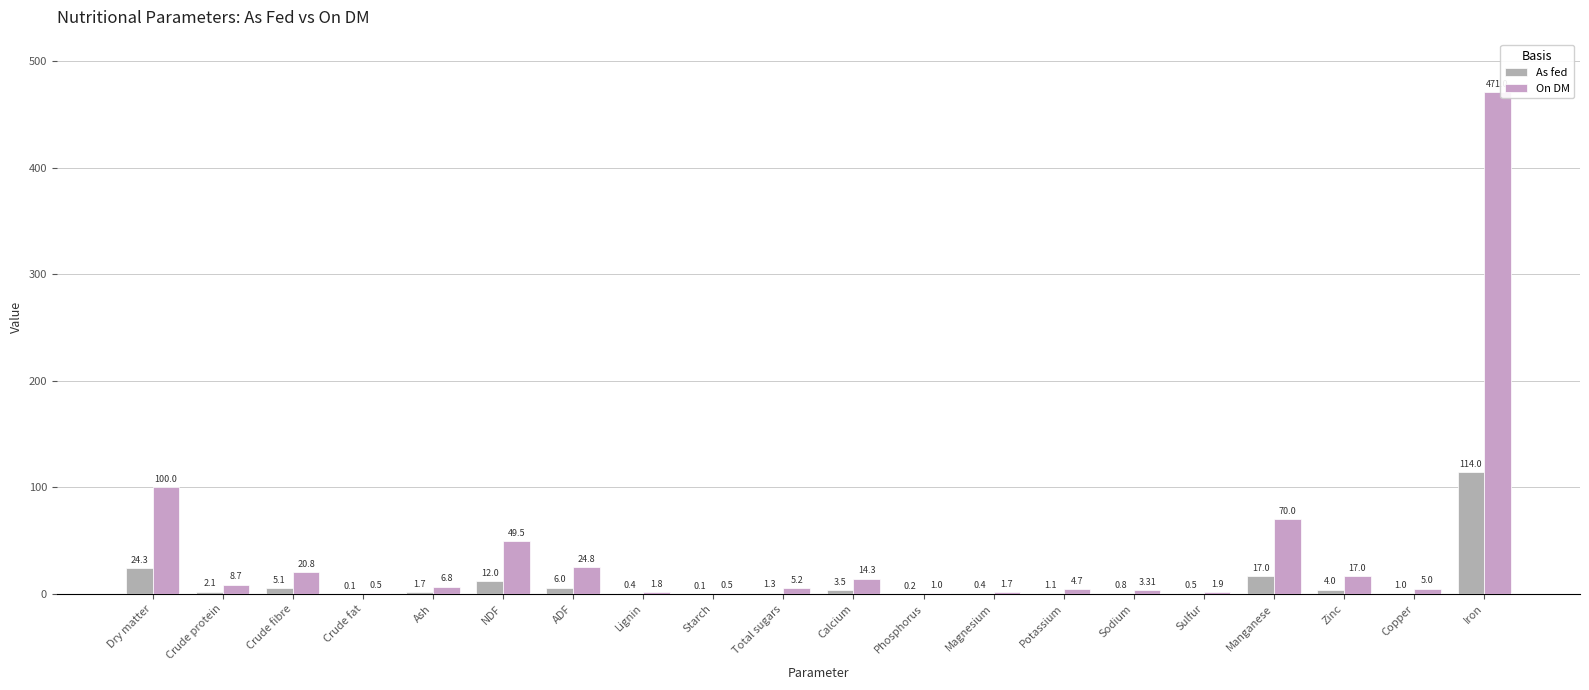

Reading left to right, what are all the values shown in this chart?

As fed: 24.3	2.1	5.1	0.1	1.7	12.0	6.0	0.4	0.1	1.3	3.5	0.2	0.4	1.1	0.8	0.5	17.0	4.0	1.0	114.0
On DM: 100.0	8.7	20.8	0.5	6.8	49.5	24.8	1.8	0.5	5.2	14.3	1.0	1.7	4.7	3.3	1.9	70.0	17.0	5.0	471.0